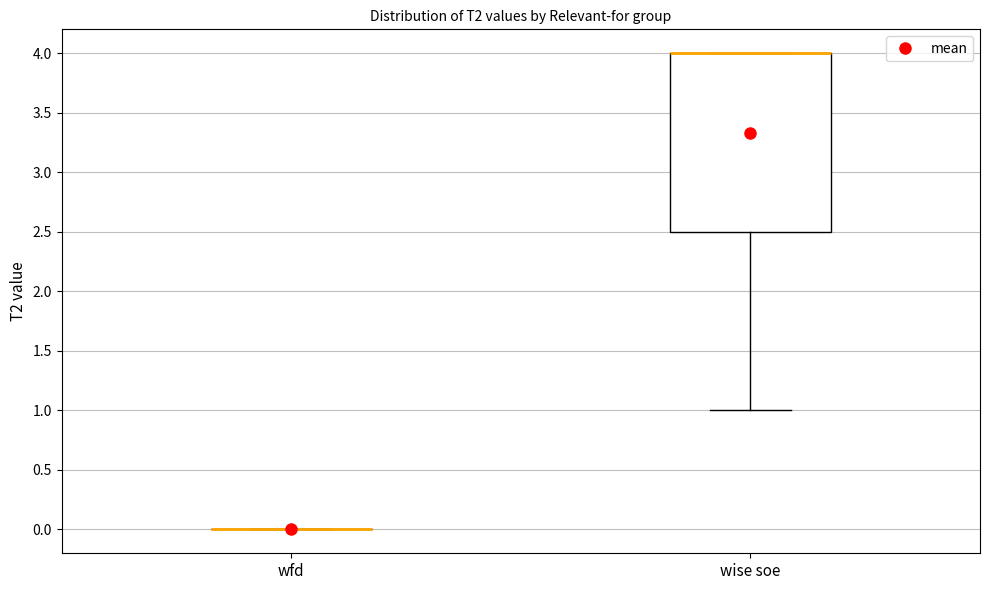

Reading left to right, read every box against the y-axis: the position of its median line, the range the box covers, and the ends of its whiskers. The values are not printed on the chart, so give them approximately, as read against the axis.

wfd: box collapsed to a line at 0.0, whiskers 0.0 to 0.0
wise soe: median 4.0 (drawn on the box's upper edge), box 2.5 to 4.0, whiskers 1.0 to 4.0